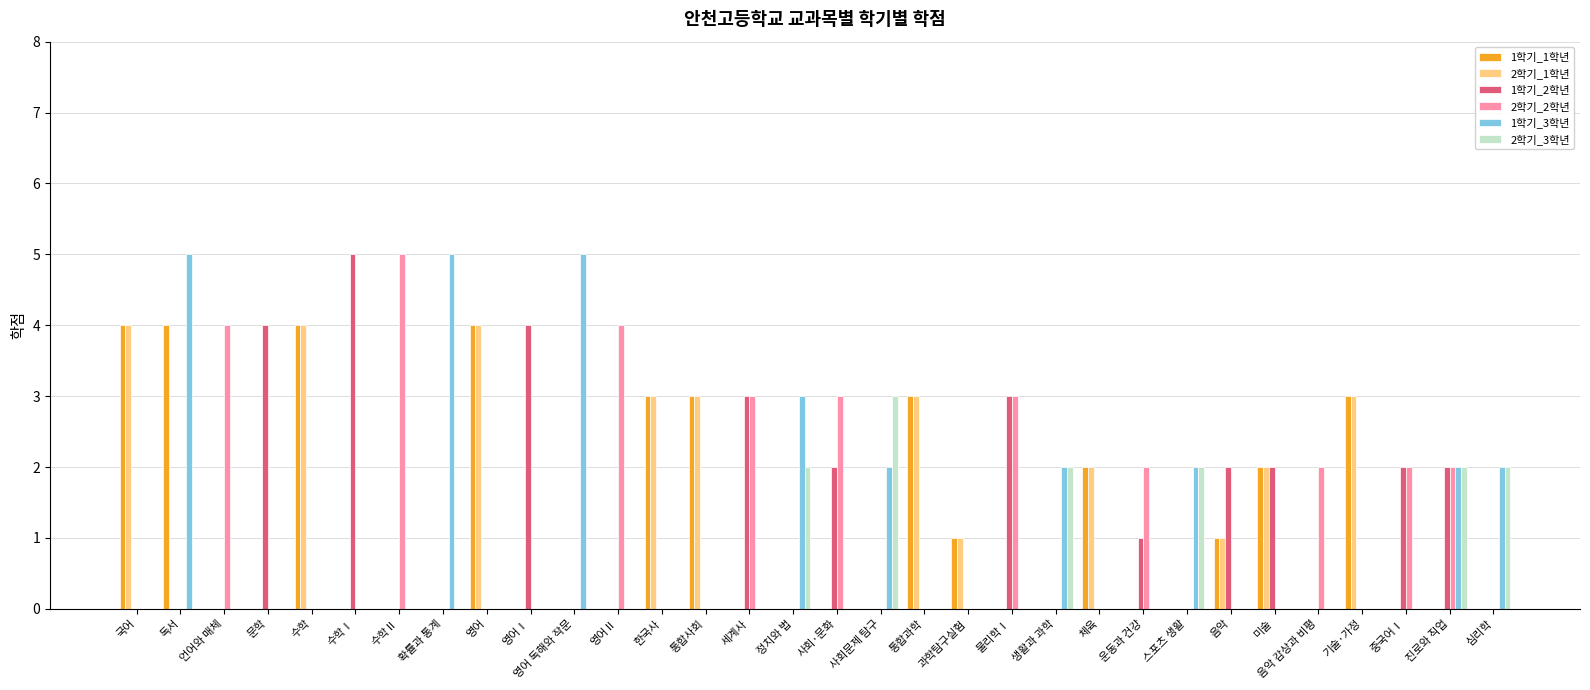

How many 1학기_2학년 values are between 0 and 2?

27